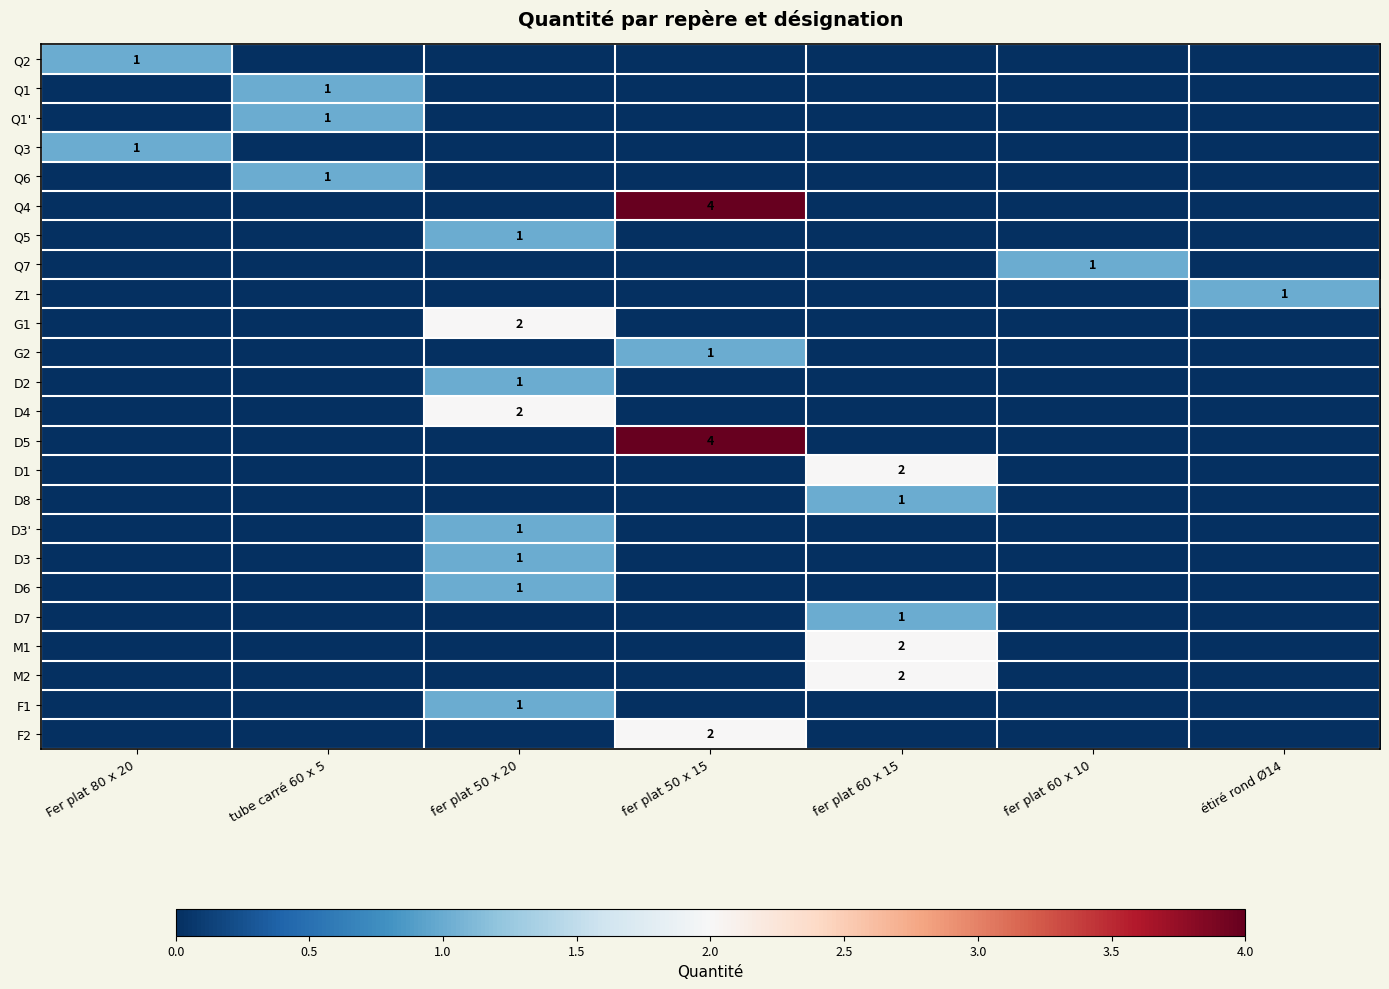

True or false: G1 has a value of 3 at fer plat 50 x 20.

False